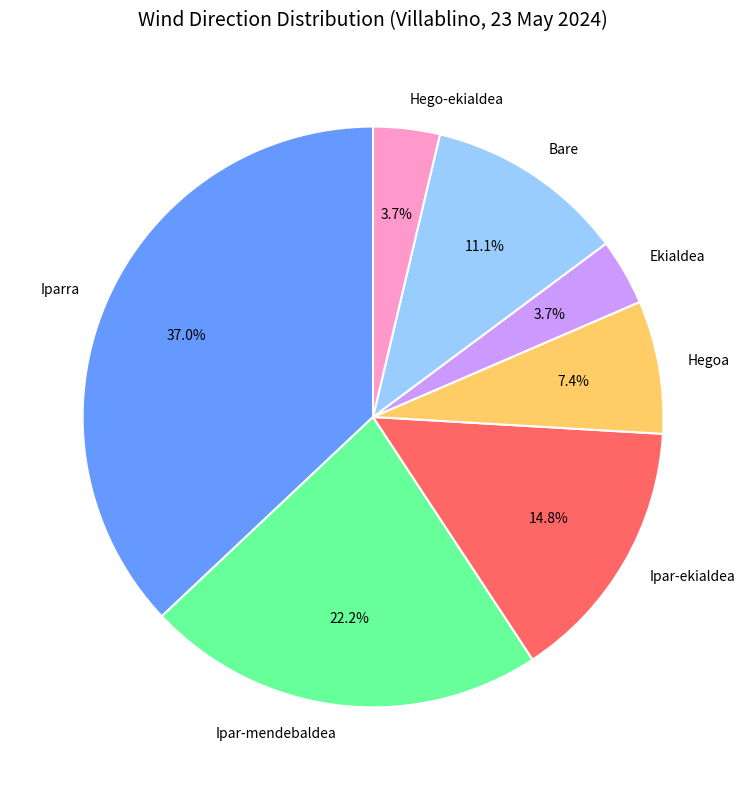

Which slice is the largest?

Iparra